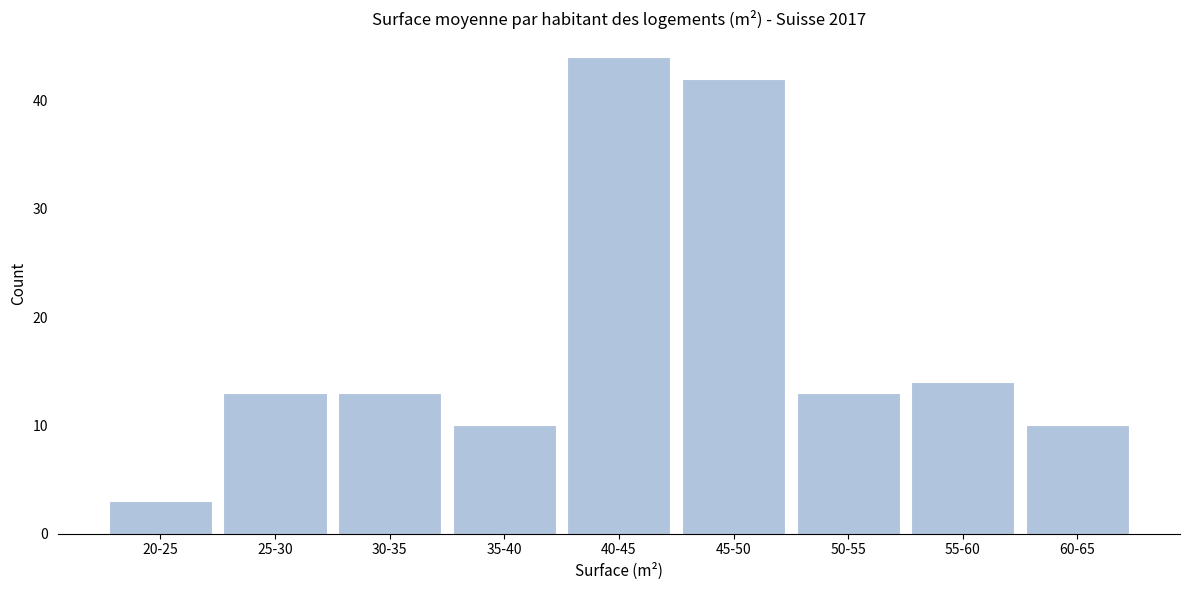

Reading left to right, list all the values displayed in this chart.

20-25=3	25-30=13	30-35=13	35-40=10	40-45=44	45-50=42	50-55=13	55-60=14	60-65=10